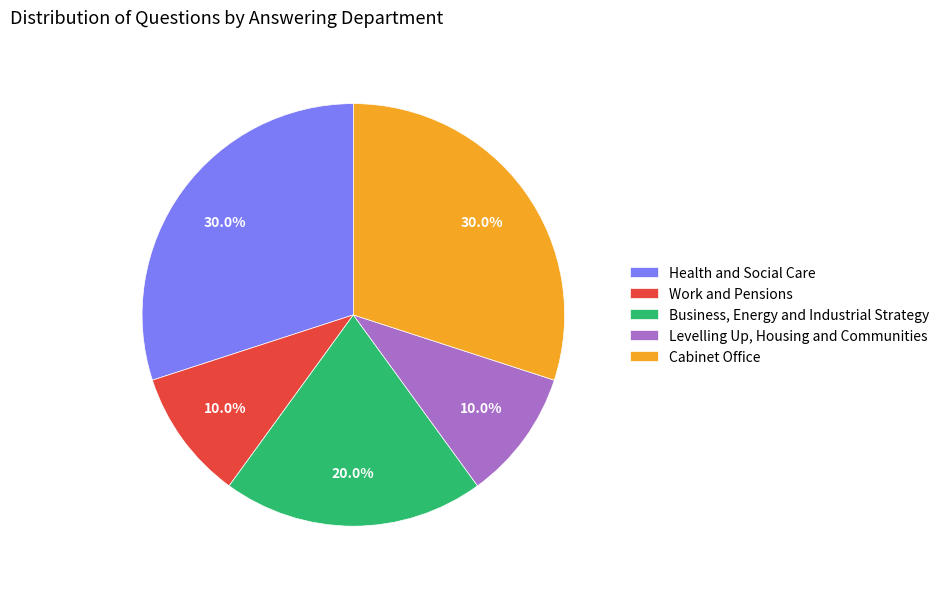

To the nearest percent, what is the difference between the largest and smallest slice percentages?

20%